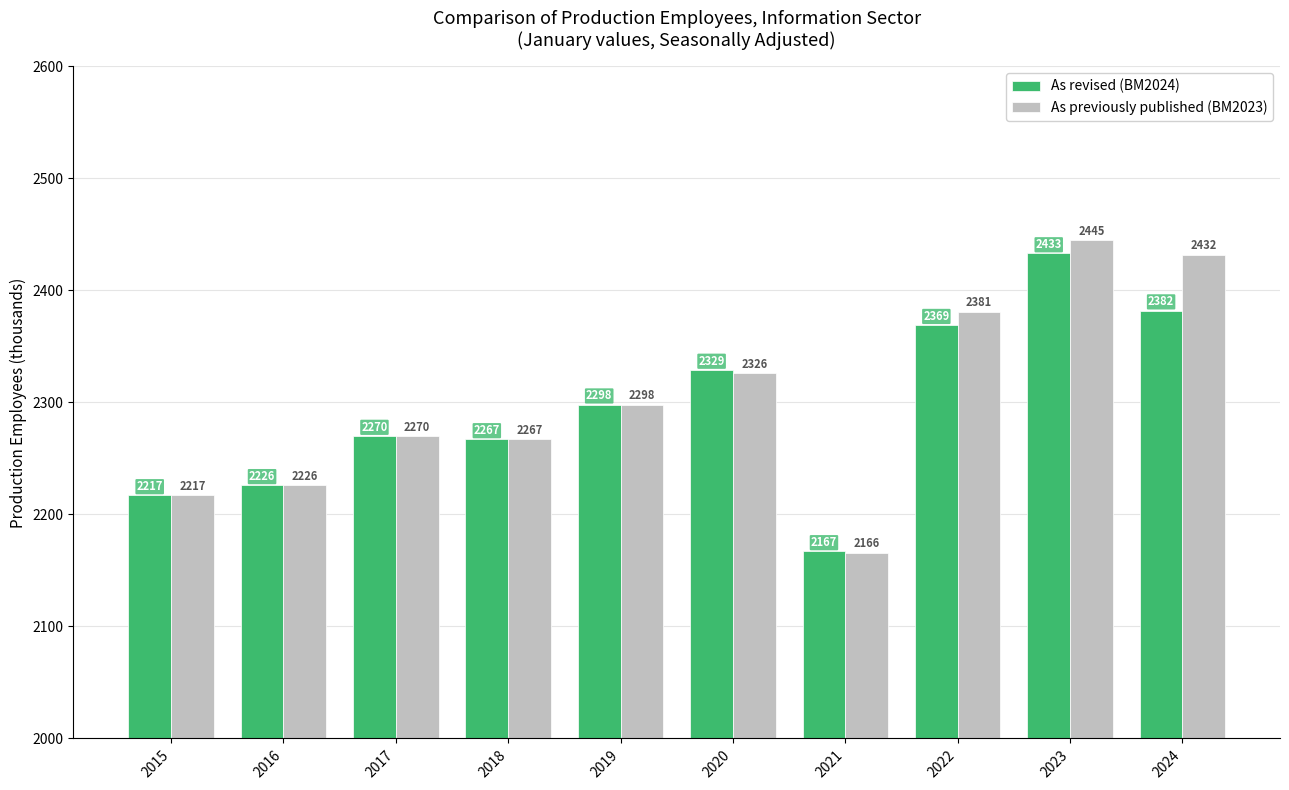

At which label is As revised (BM2024) closest to 2300?

2019